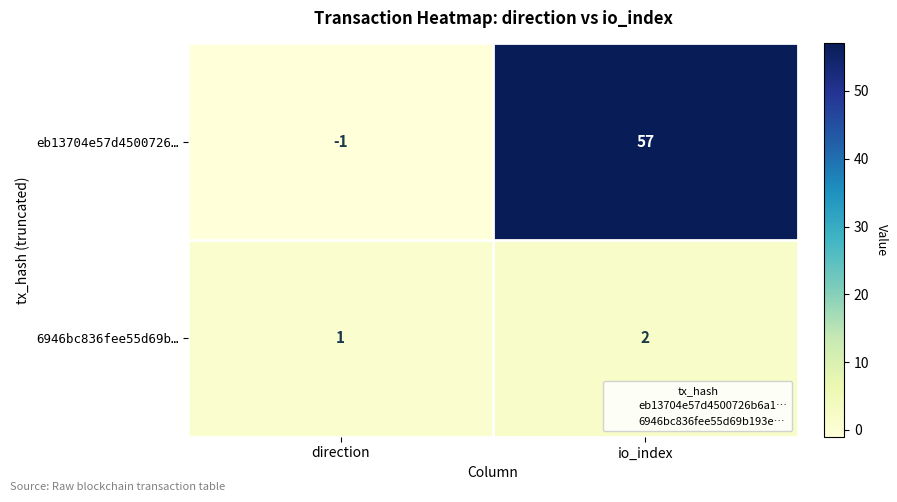

Reading left to right, transcribe all the data shown in this chart.

eb13704e57d4500726…: -1	57
6946bc836fee55d69b…: 1	2